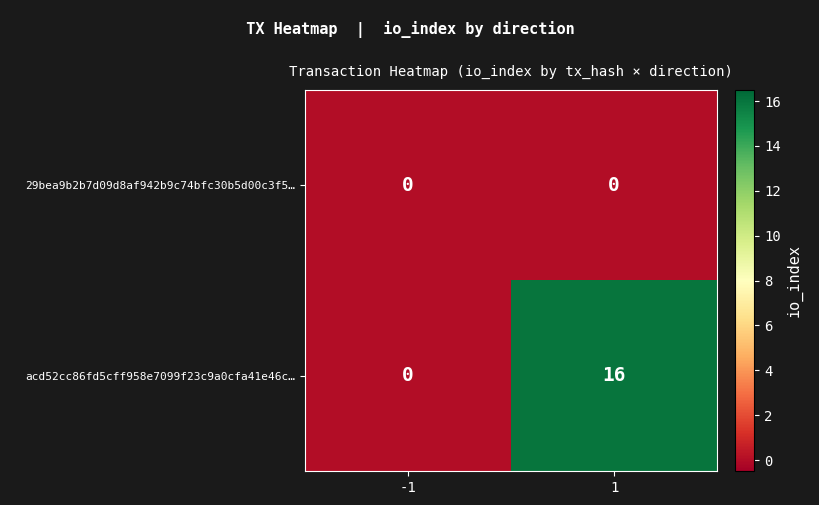

What is the sum of the acd52cc86fd5cff958e7099f23c9a0cfa41e46c… values at -1 and 1?

16